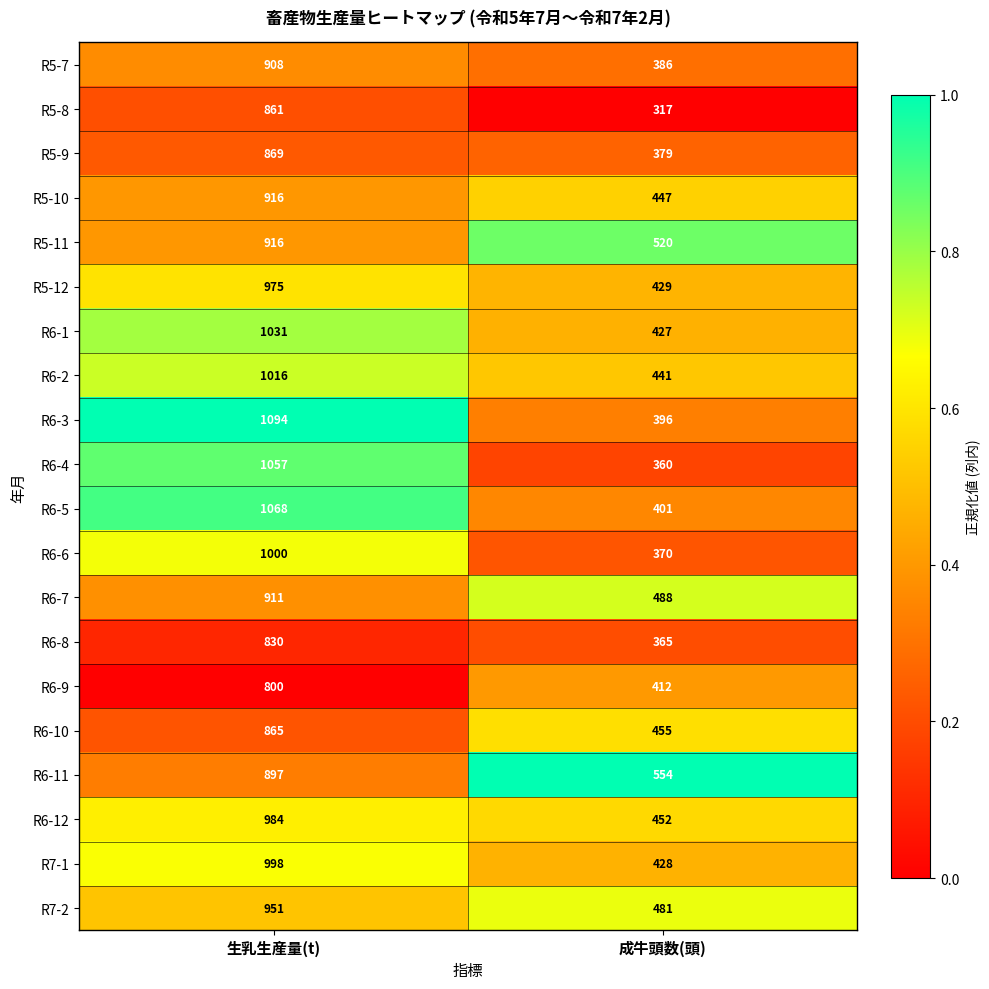

Is it true that R6-10 equals 865 at 生乳生産量(t)?

True